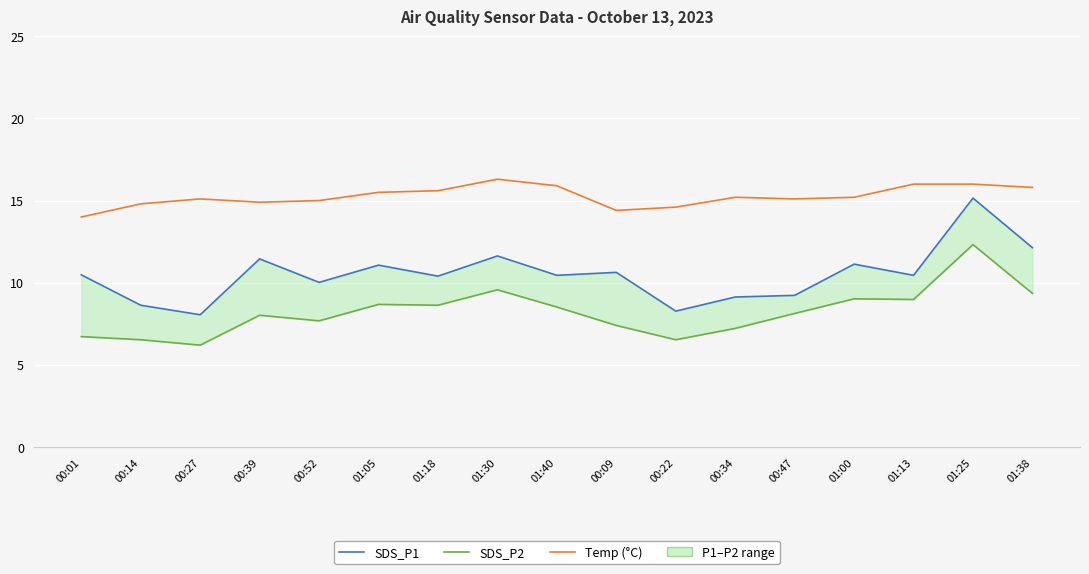

Which series changed the most between 00:01 and 00:34?

SDS_P1